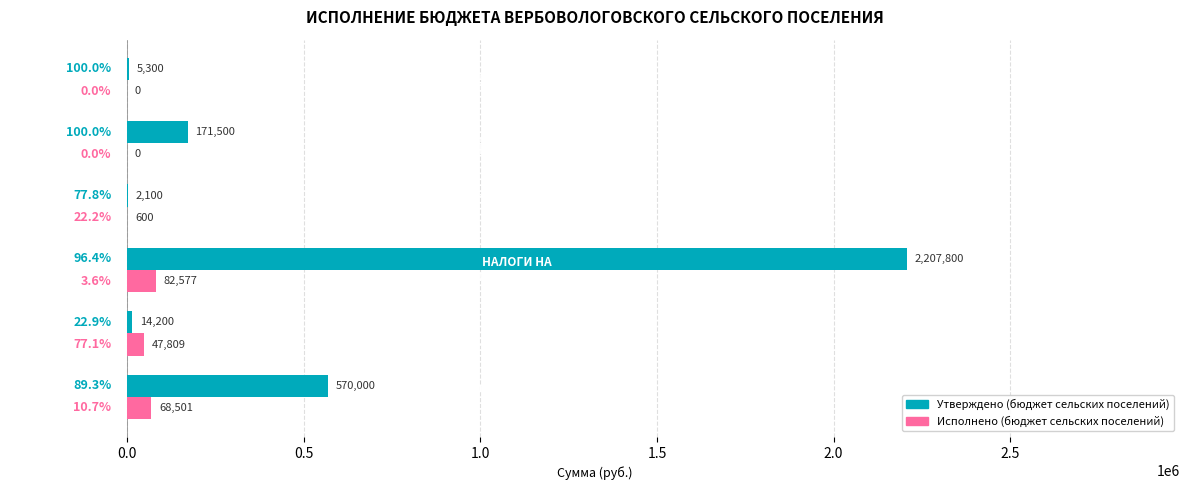

Count the number of data series in this chart.

2